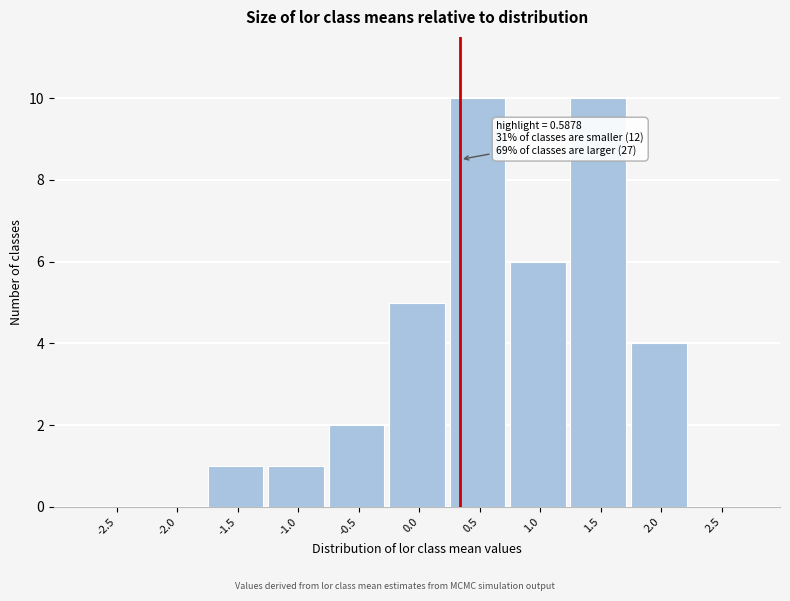

Reading left to right, list all the values displayed in this chart.

-2.5=0	-2.0=0	-1.5=1	-1.0=1	-0.5=2	0.0=5	0.5=10	1.0=6	1.5=10	2.0=4	2.5=0